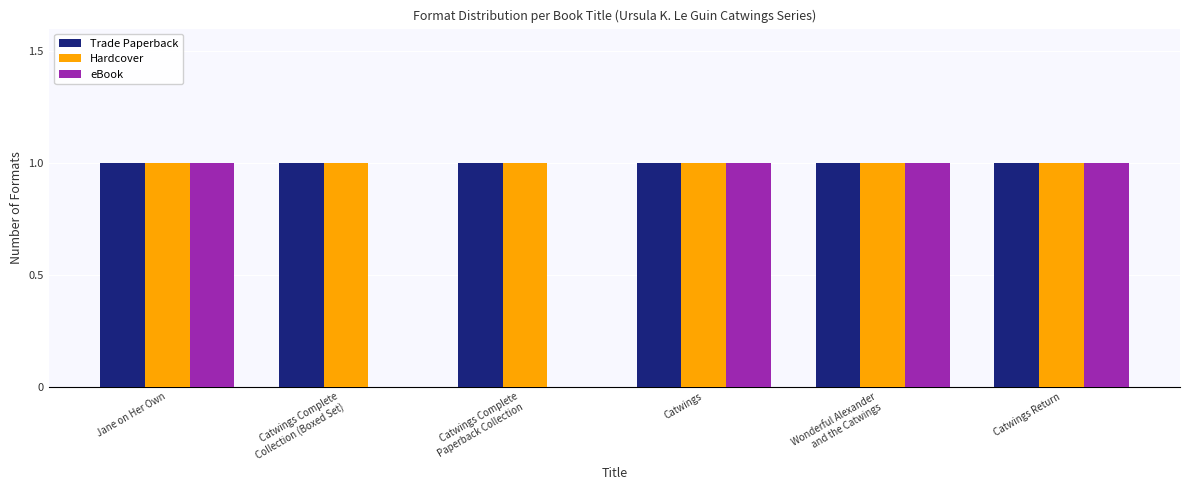

The value of eBook at Catwings Return is 2. True or false?

False